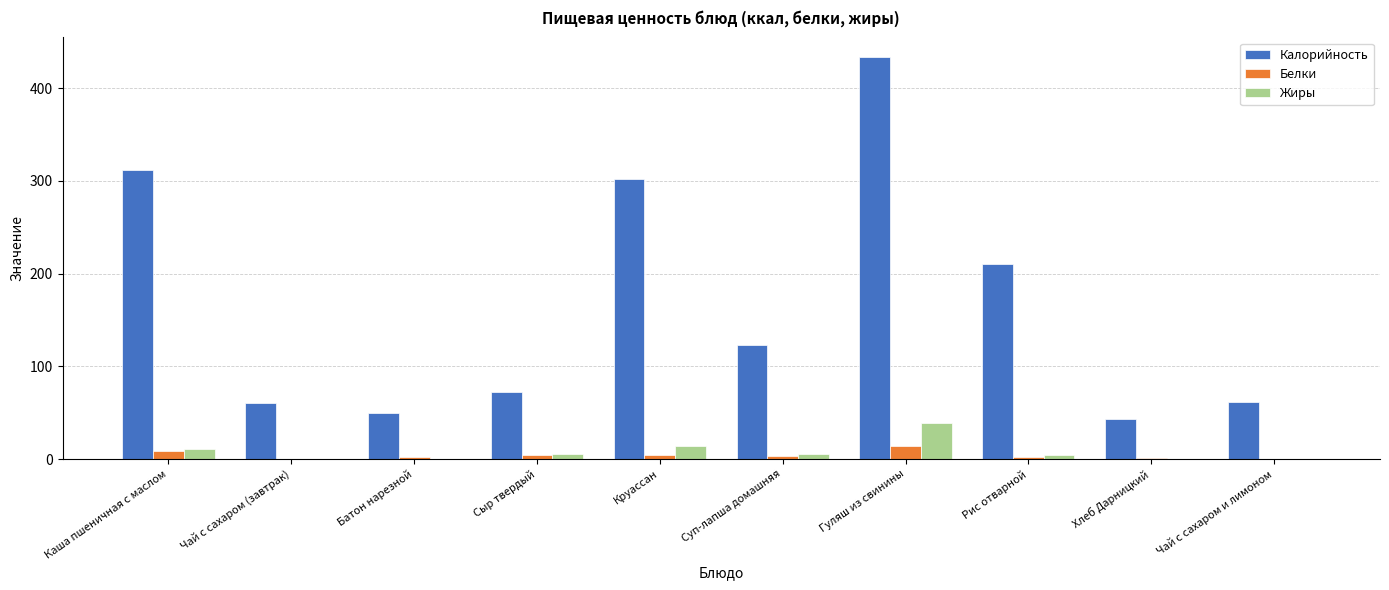

Count the number of data series in this chart.

3